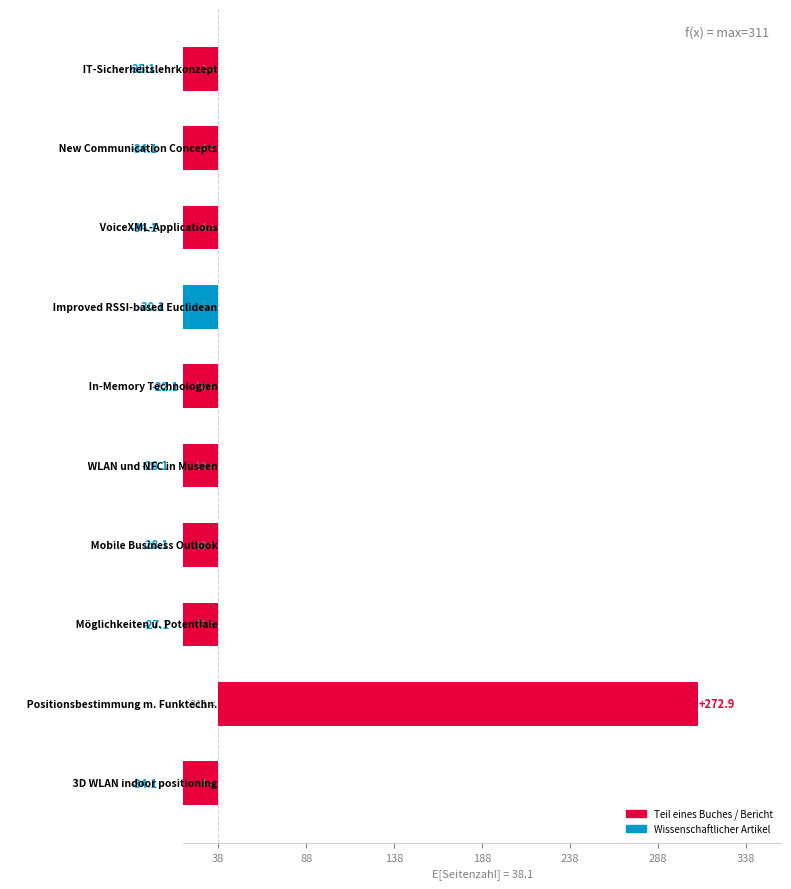

The value at Teil eines Buches (939) is -28.1. True or false?

True